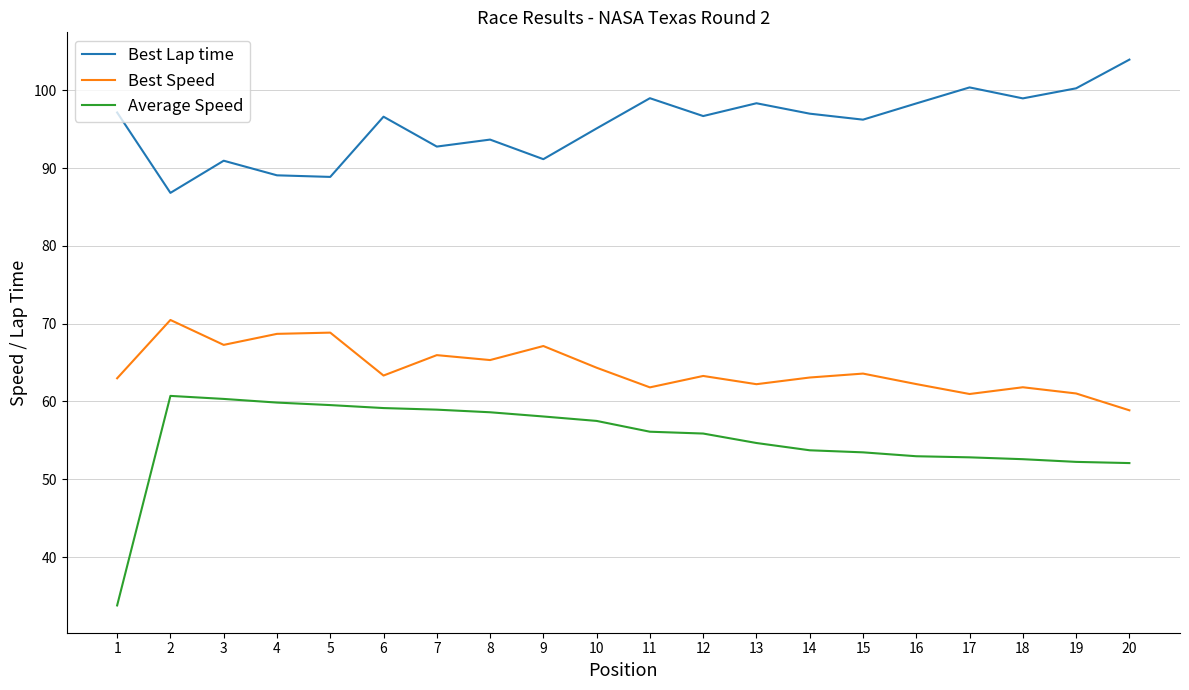

True or false: Average Speed and Best Speed cross at least once.

False